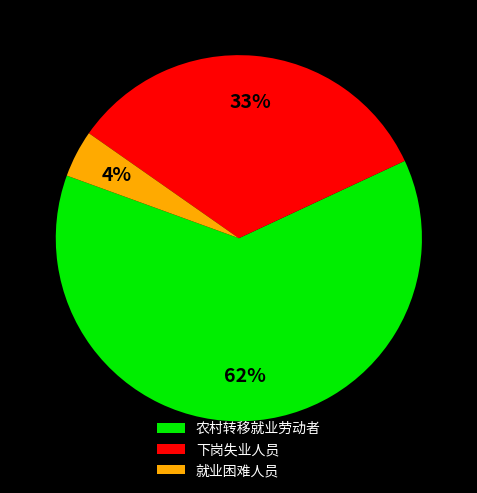

What percentage is the 下岗失业人员 slice, to the nearest percent?

33%